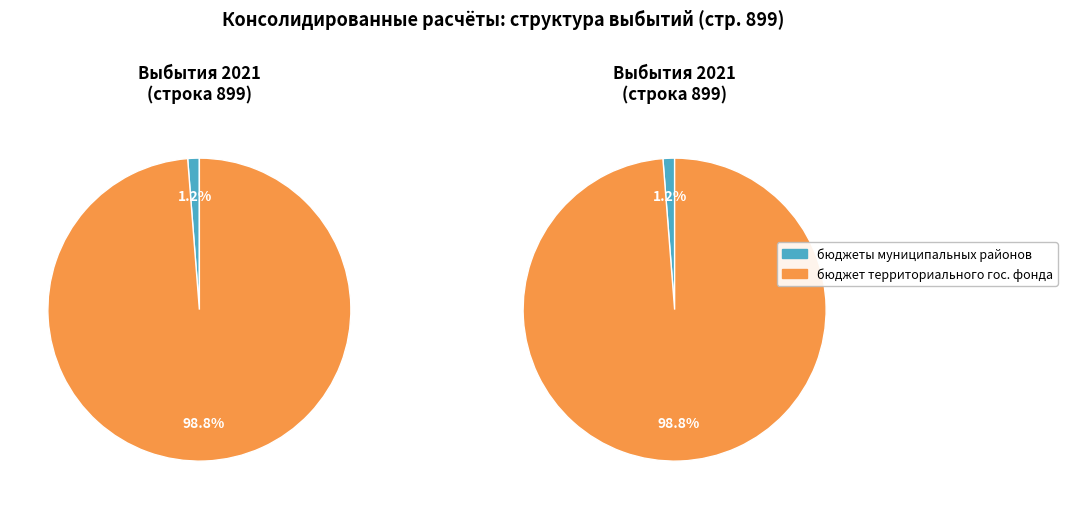

To the nearest percent, what is the average slice percentage?

50%